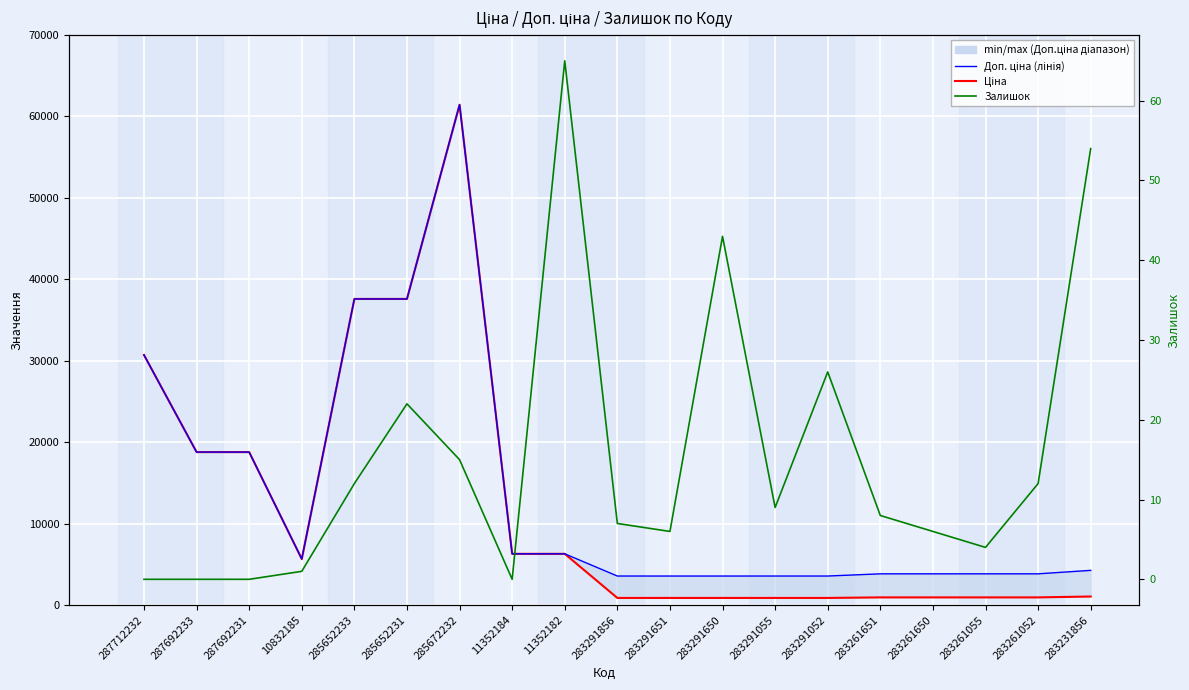

What is the average value of the Залишок series?

15.3